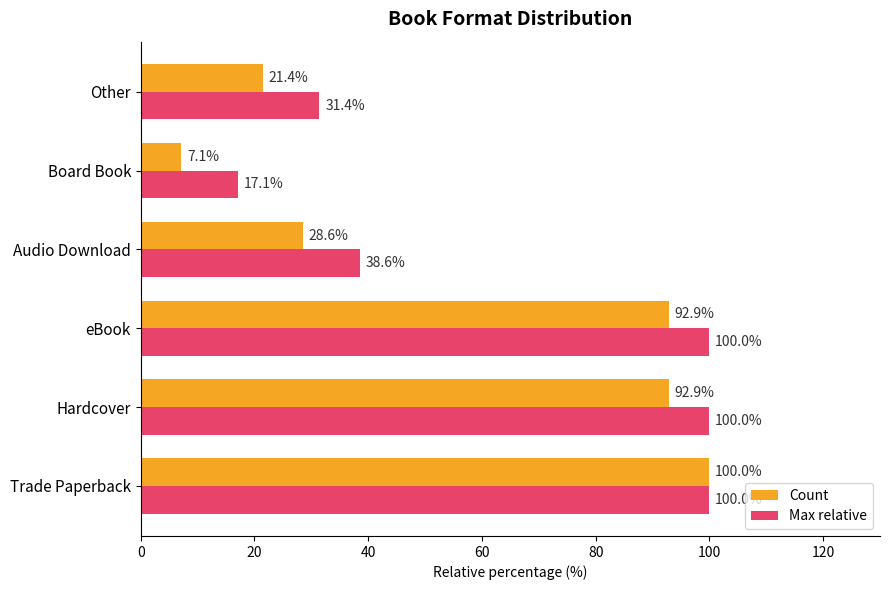

At which category is the sum across all series the highest?

Trade Paperback